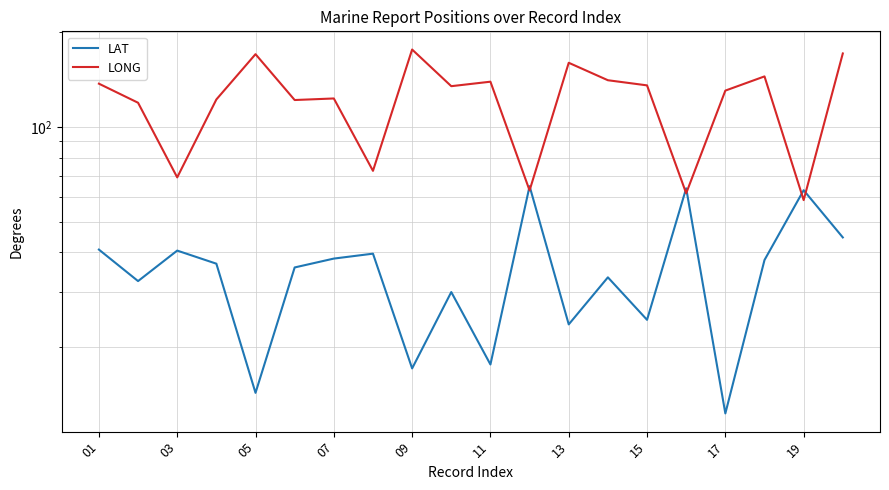

How many data points in LONG are above 134?

10